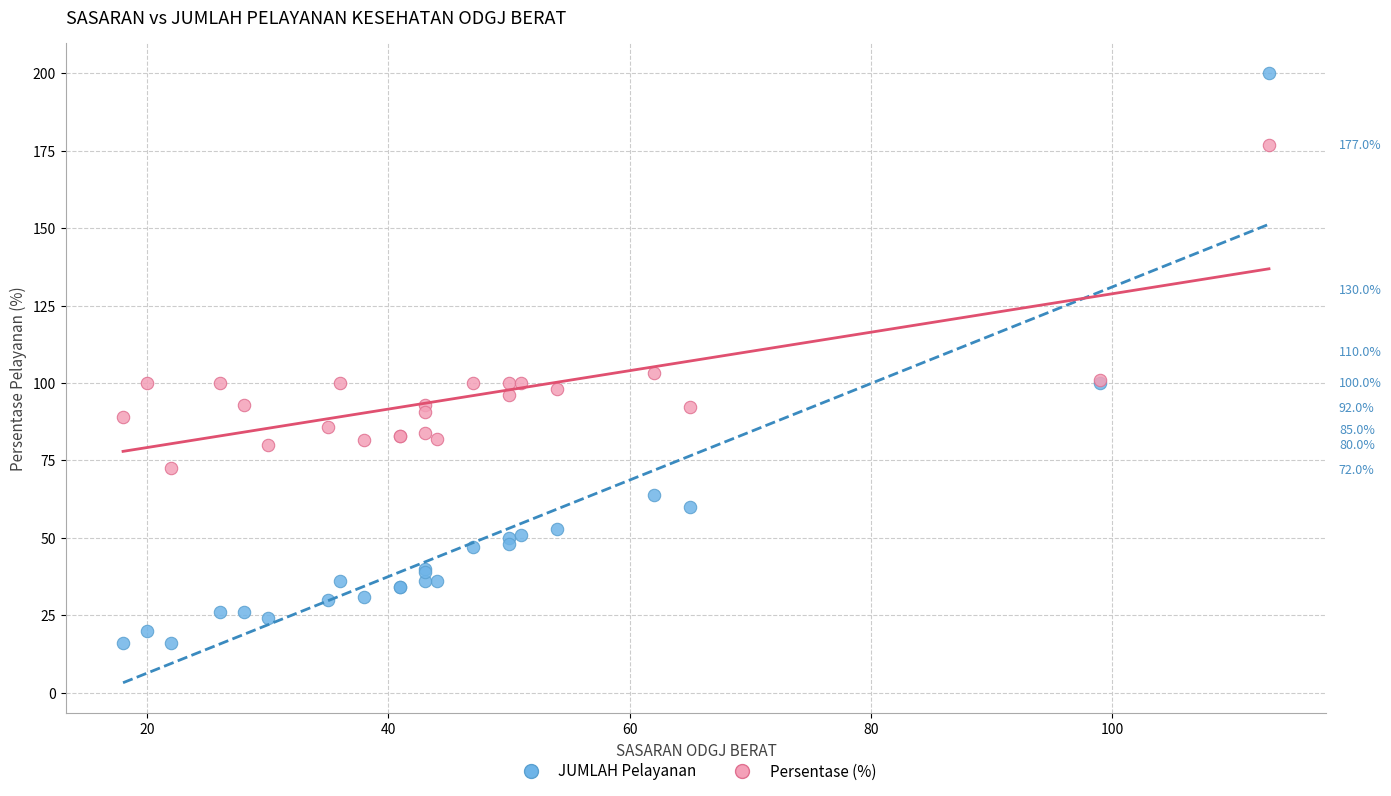

Which series reaches the minimum Y coordinate?

JUMLAH Pelayanan